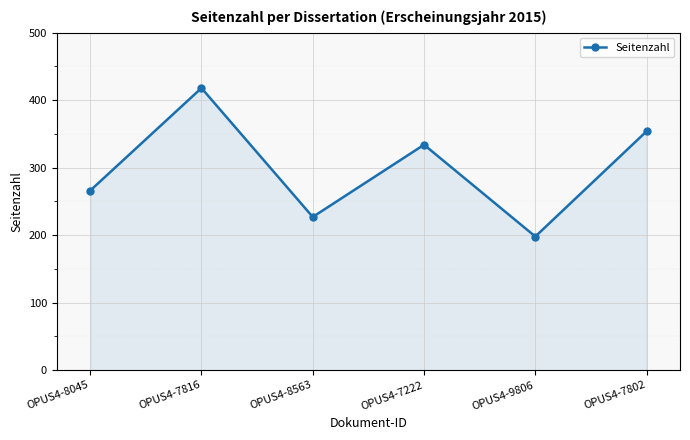

Is it true that the value at OPUS4-7802 is 354?

True